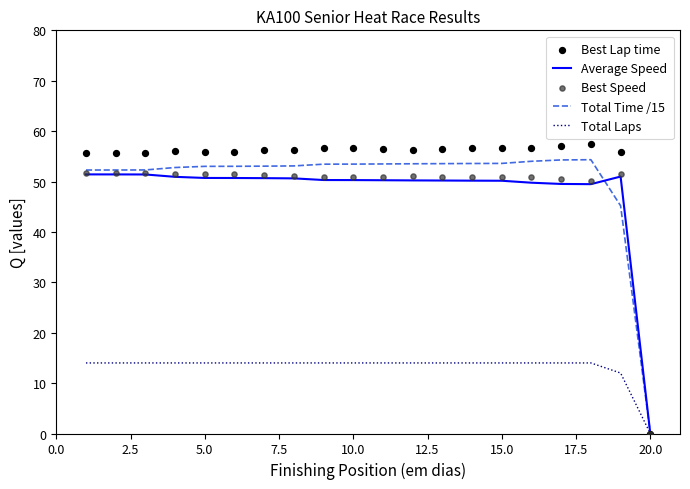

At how many categories does at least one series exceed 2?

19